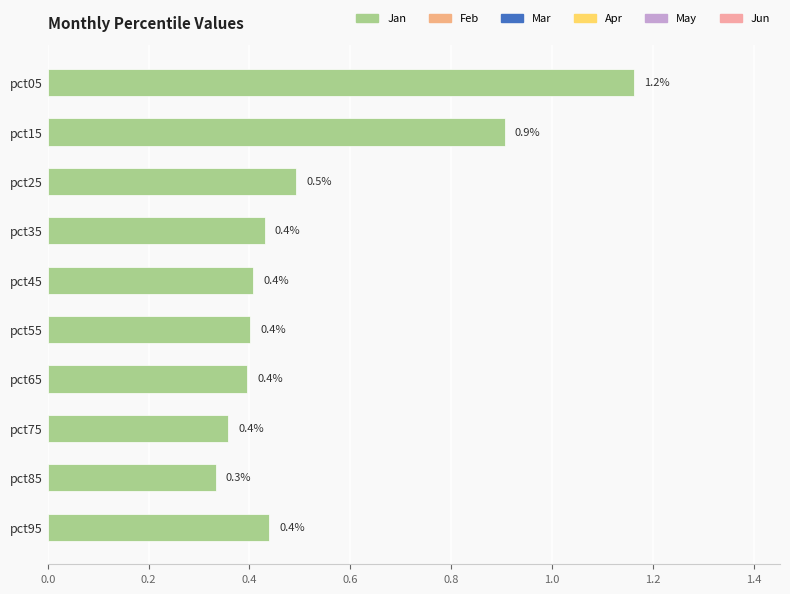

Reading top to bottom, list all the values displayed in this chart.

1.2	0.9	0.5	0.4	0.4	0.4	0.4	0.4	0.3	0.4